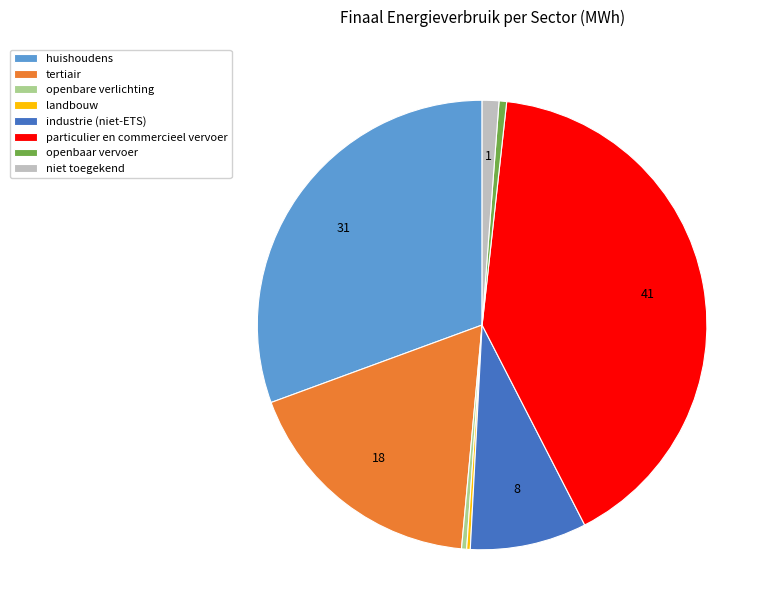

Is there a majority slice in this chart?

No